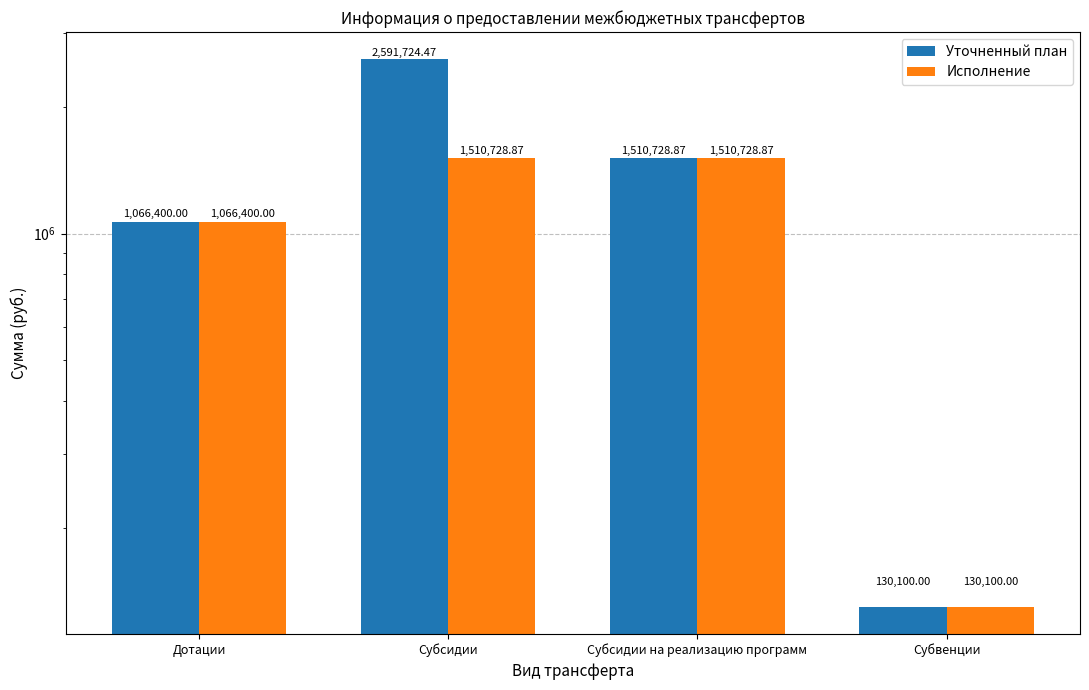

What is the sum of the Исполнение values at Субвенции and Дотации?

1196500.0